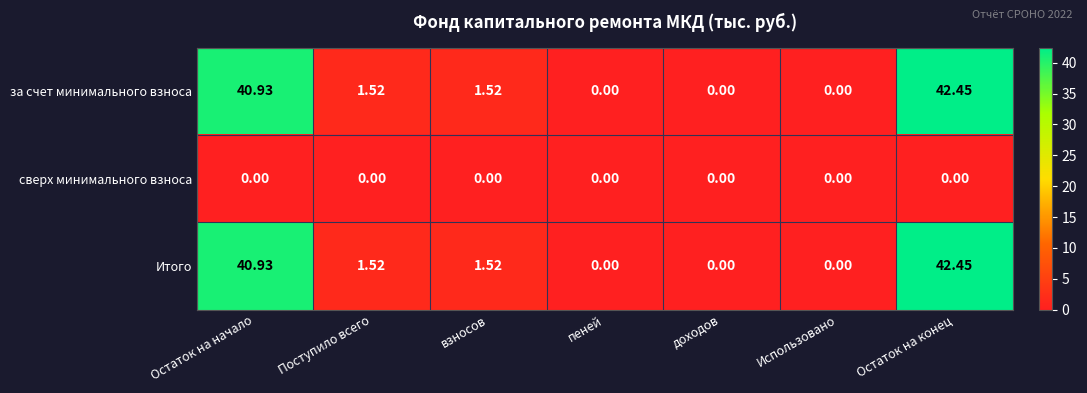

At which category is the sum across all series the highest?

Остаток на конец